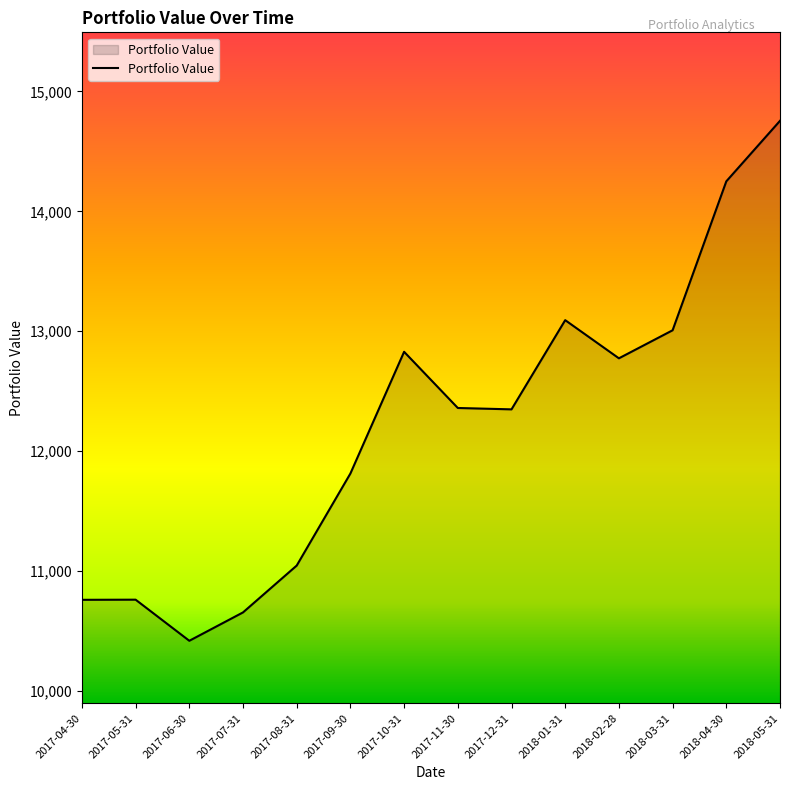

How many lines are shown in the chart?

1